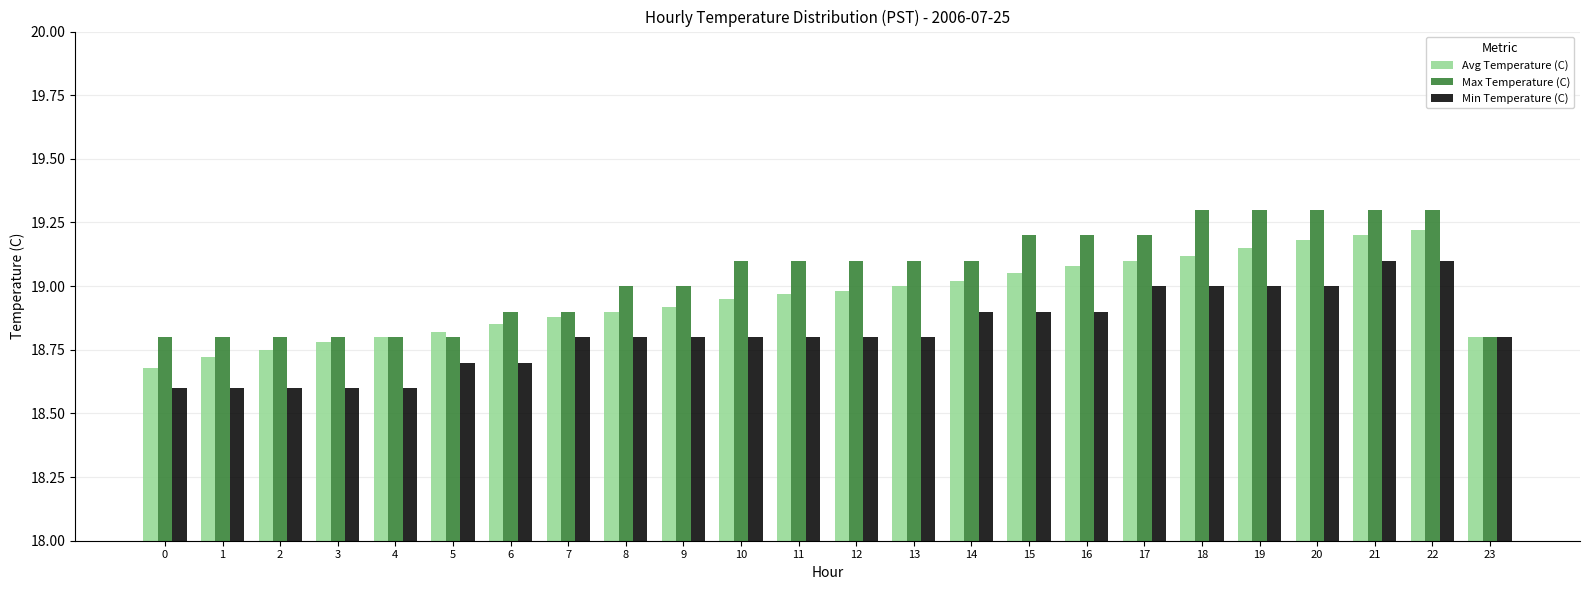

List the series in order of their peak value, lowest first.

Min Temperature (C), Avg Temperature (C), Max Temperature (C)